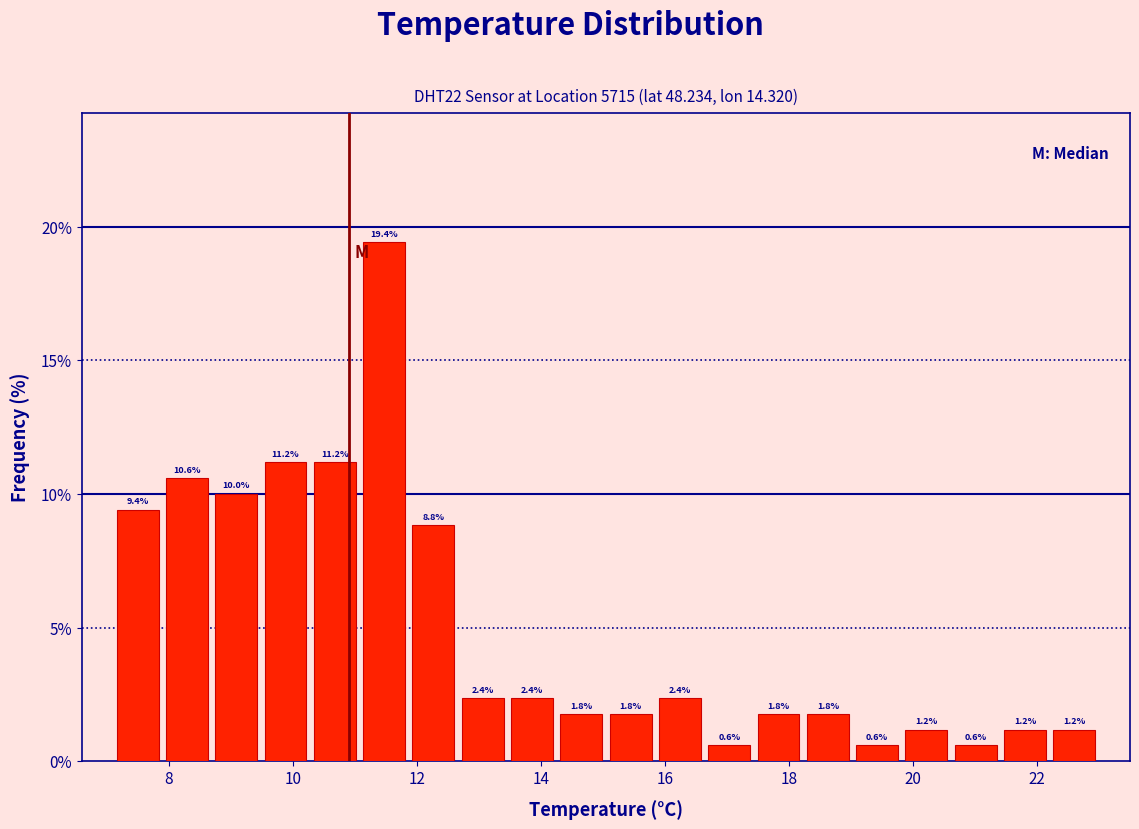

Around what value on the x-axis is the tallest bar? Give the approximate position of its centre, as read against the axis.

11.4